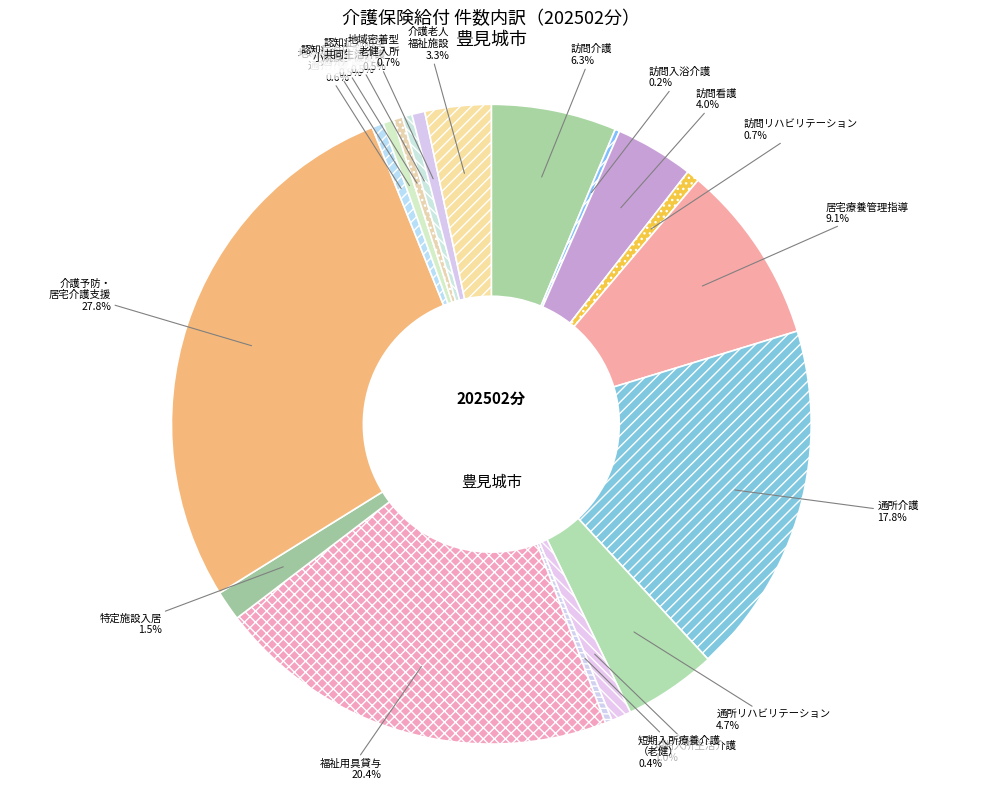

What is the largest slice in the pie chart?

介護予防・ 居宅介護支援